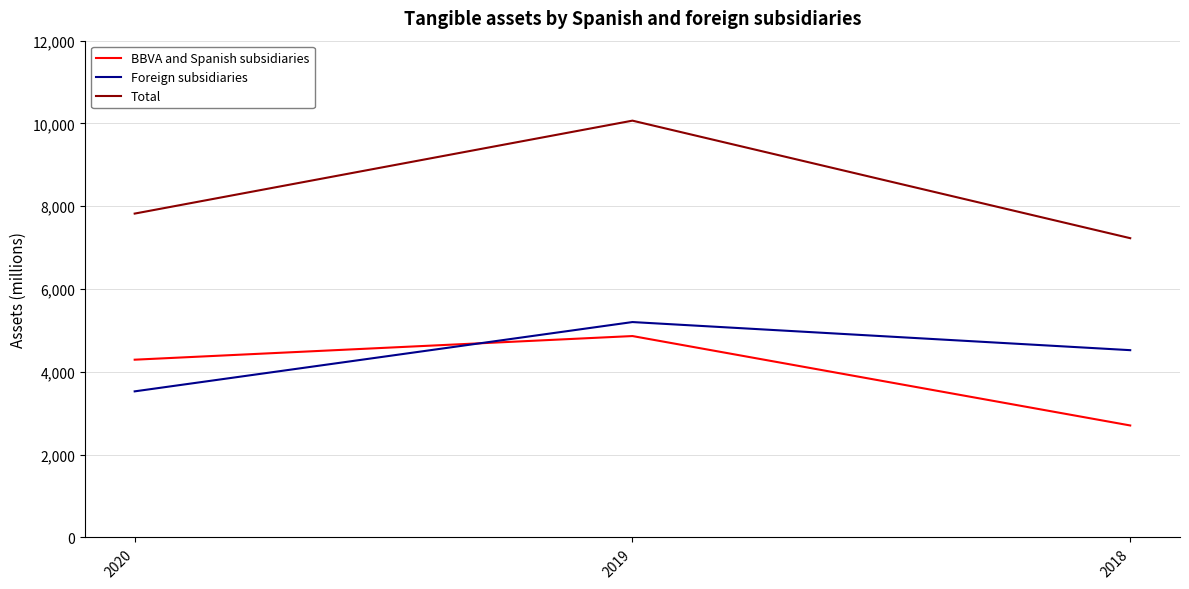

Rank the series by their maximum value, from lowest to highest.

BBVA and Spanish subsidiaries, Foreign subsidiaries, Total